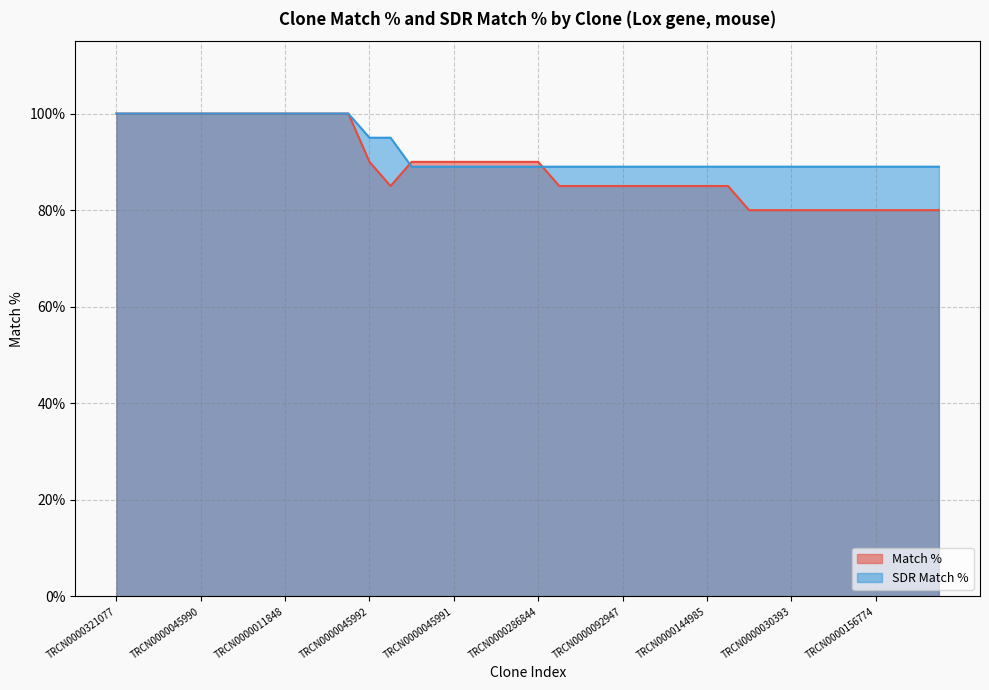

Which series has the largest total across all categories?

SDR Match %